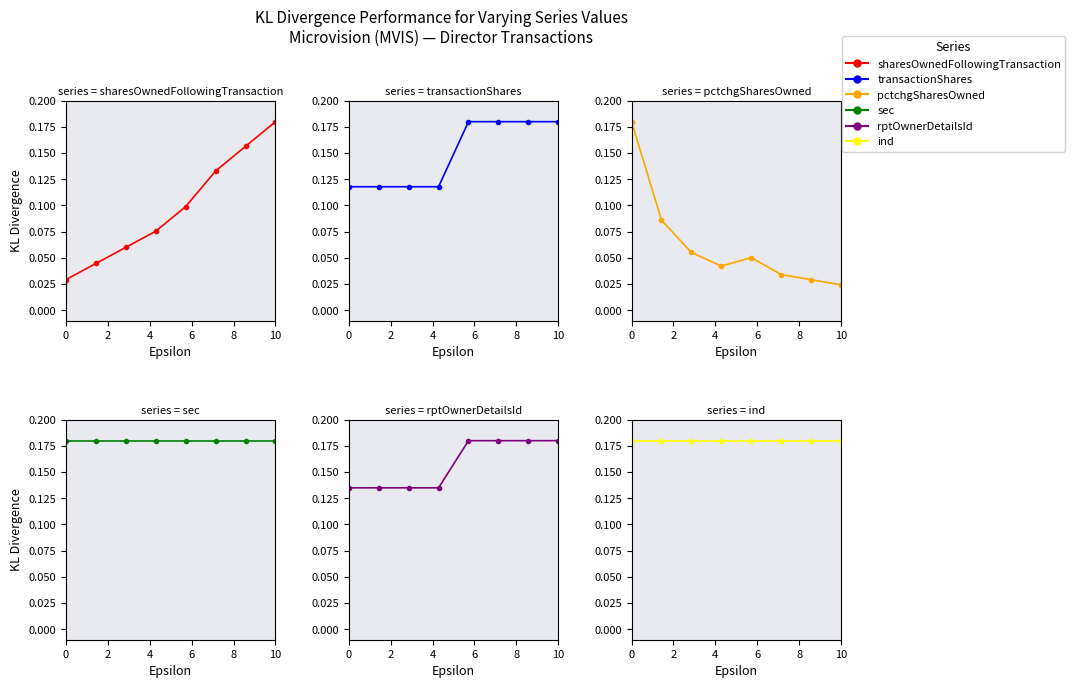

What is the sum of the sharesOwnedFollowingTransaction values at 4 and 2?

0.1